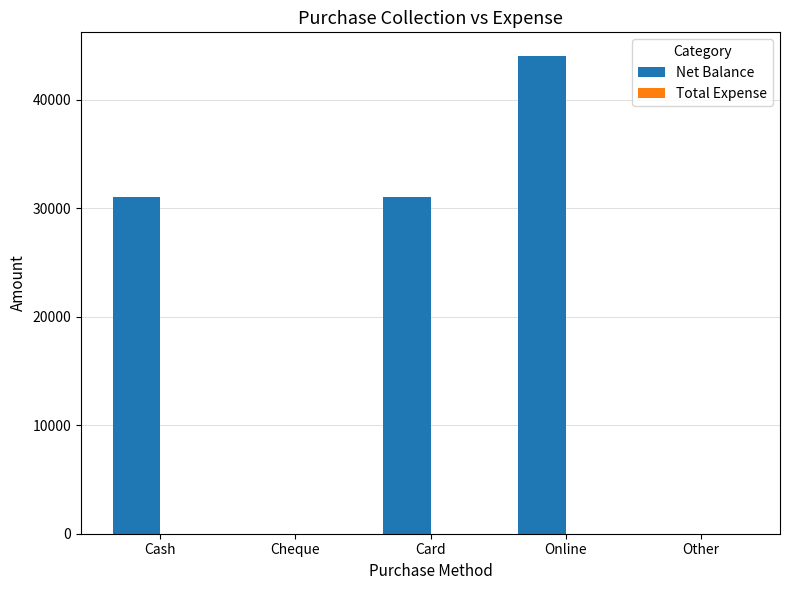

What is the change in value from Cash to Cheque?

-31000